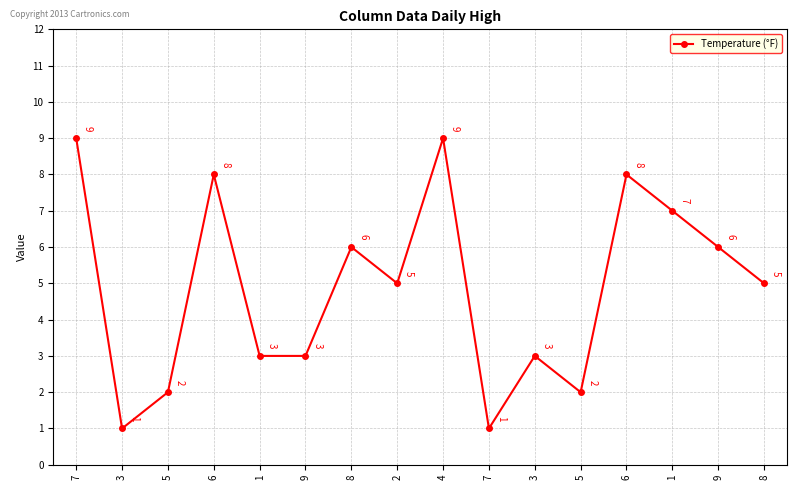

Is it true that the value at 8 is 2?

False